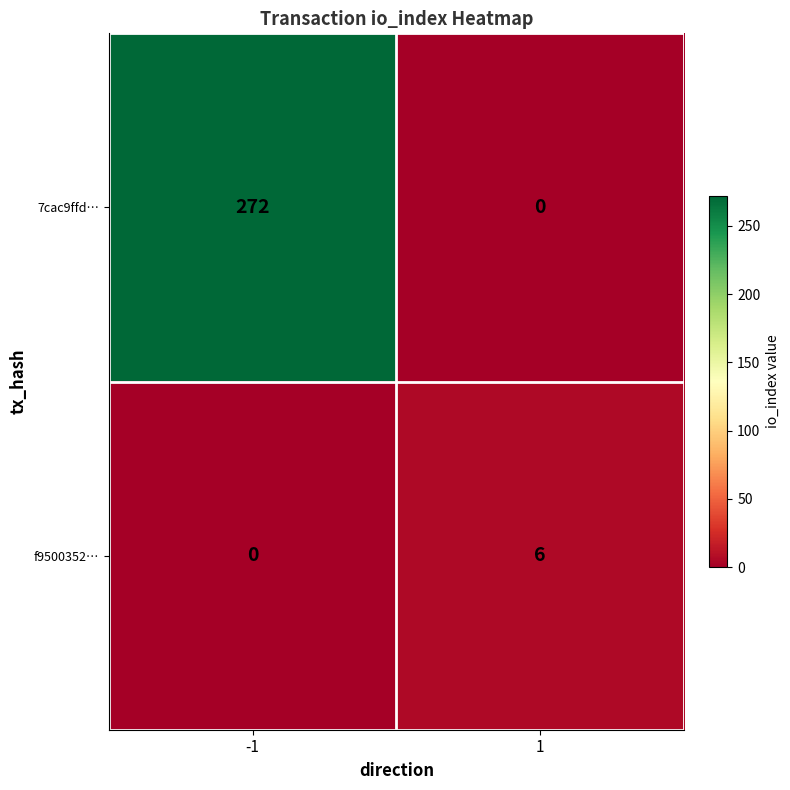

Rank the series by their maximum value, from lowest to highest.

f9500352…, 7cac9ffd…